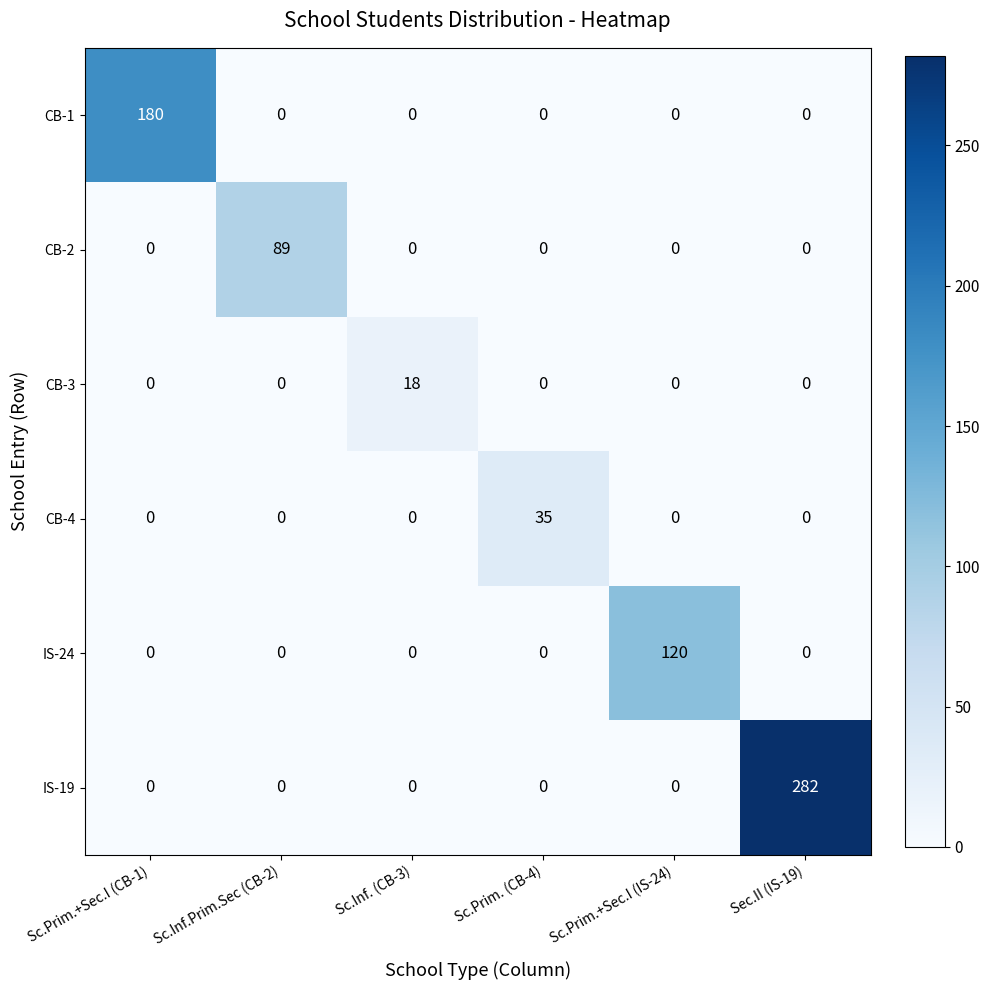

List the series in order of their peak value, highest first.

IS-19, CB-1, IS-24, CB-2, CB-4, CB-3